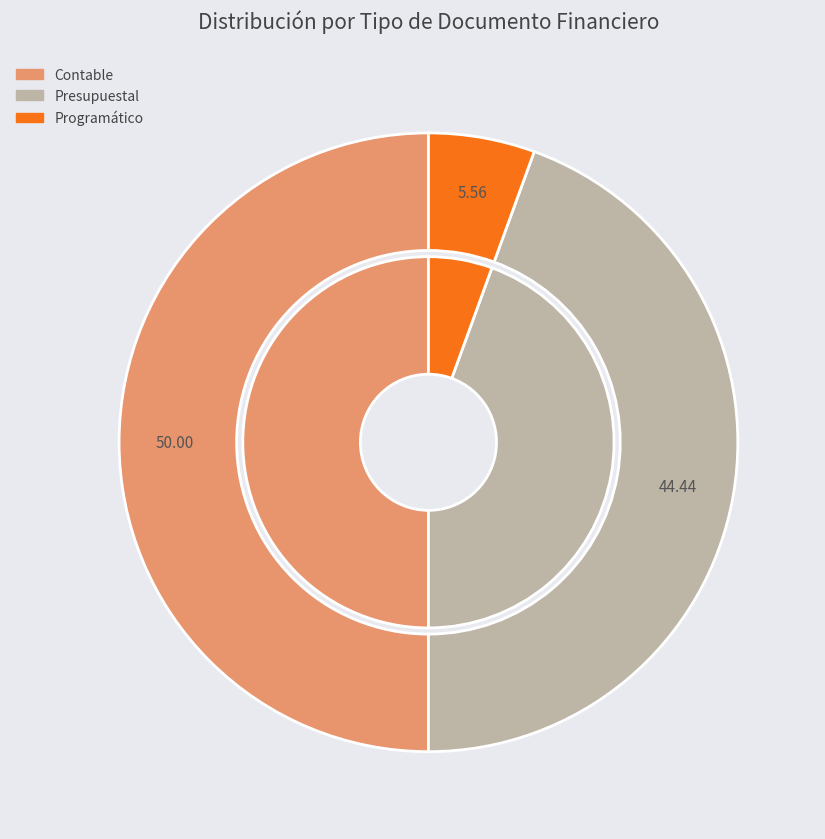

The Estado de Actividades slice represents 20% of the pie. True or false?

False